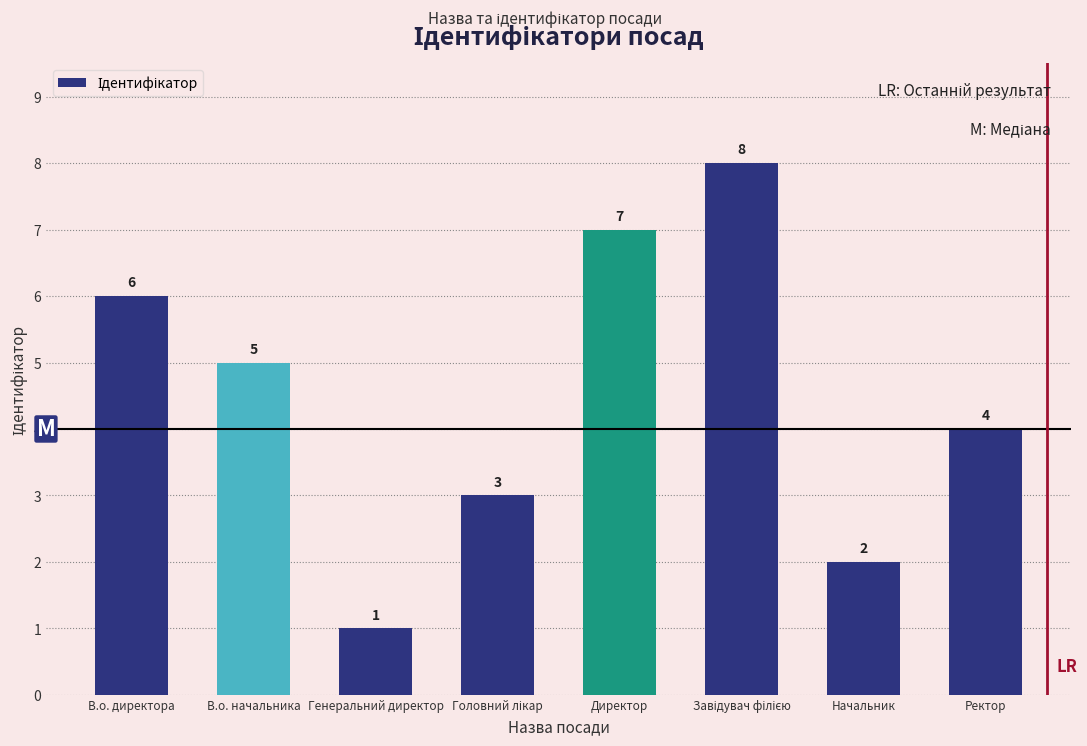

How many values are between 3 and 7?

5